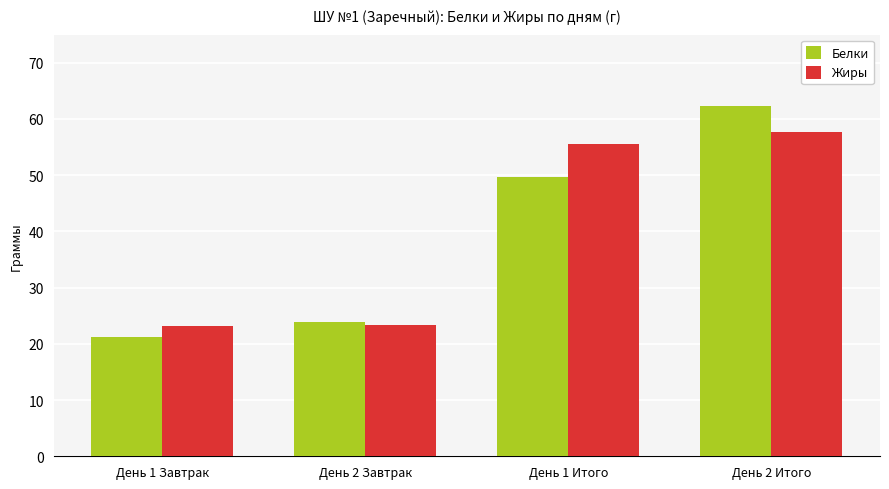

At which label does Жиры first exceed 55?

День 1 Итого